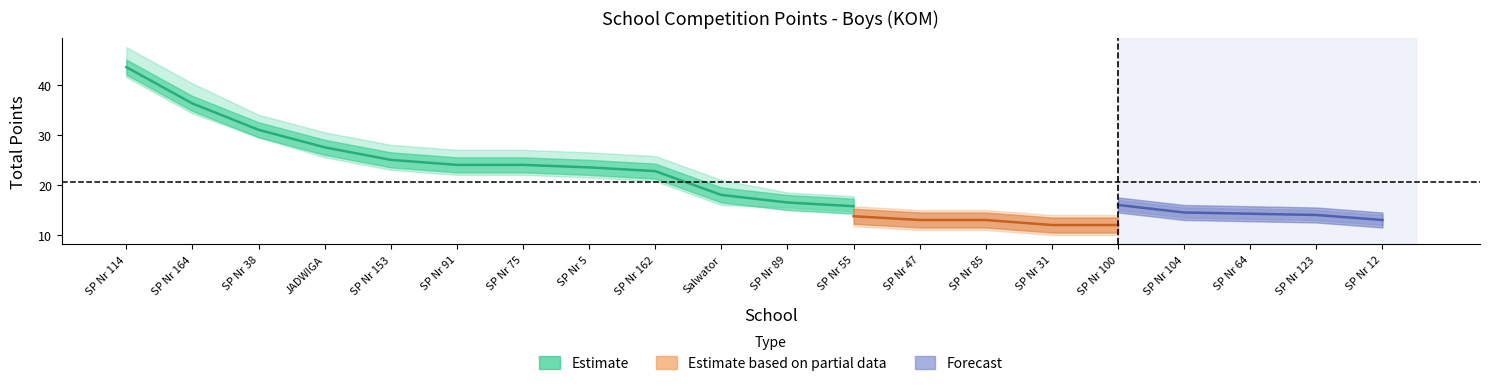

At which category is the sum across all series the highest?

SP Nr 114